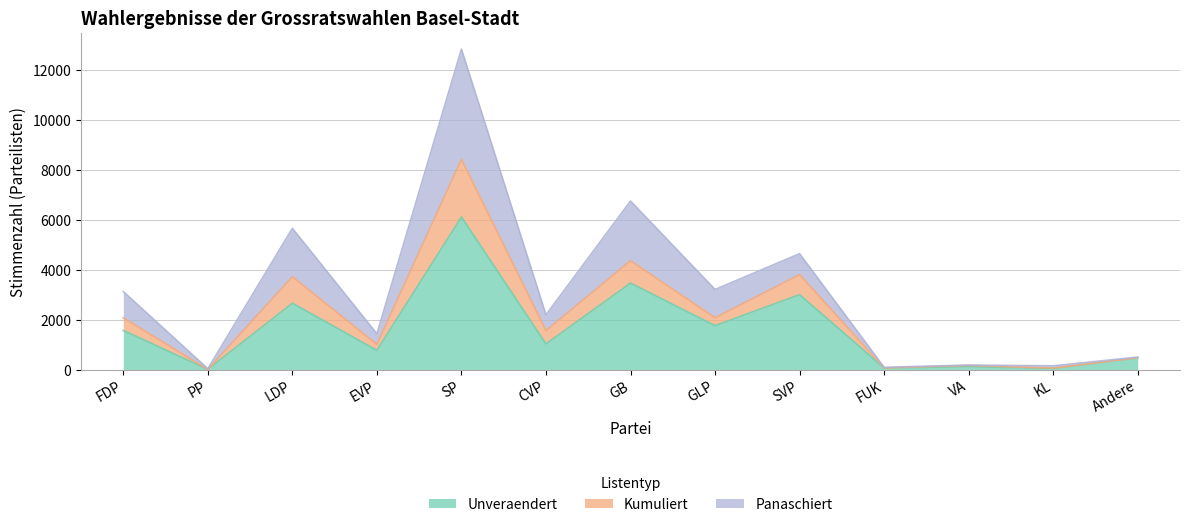

True or false: Unveraendert and Kumuliert intersect in this chart.

False